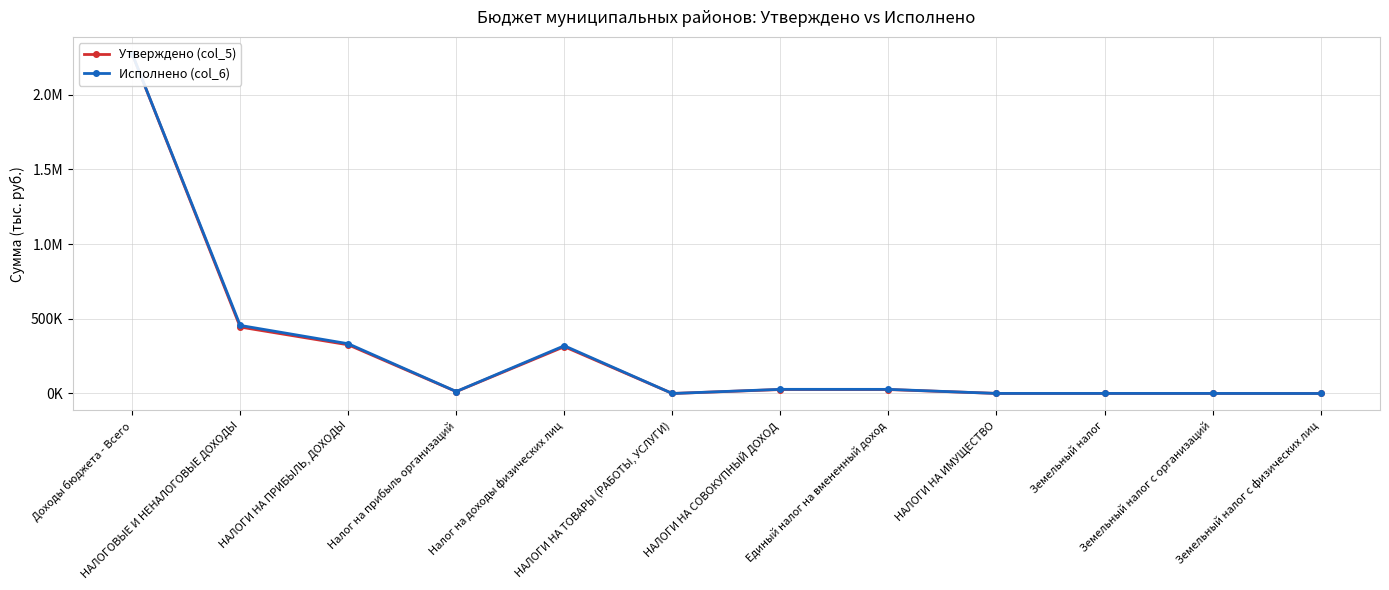

The value of Утверждено (col_5) at Налог на доходы физических лиц is 313462. True or false?

True